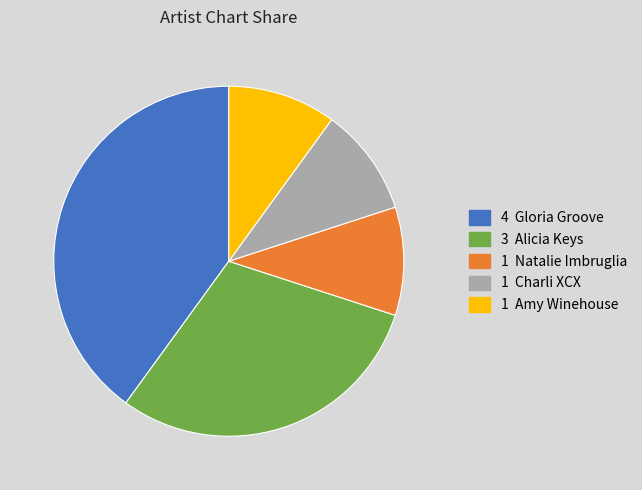

Is there a majority slice in this chart?

No